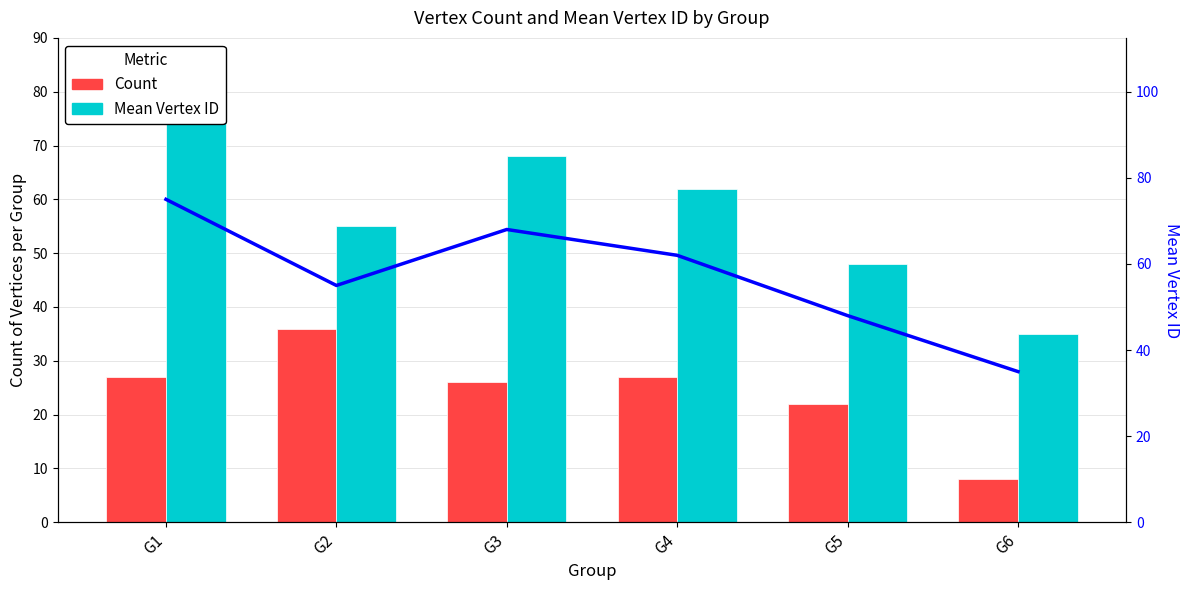

Rank the categories by Count value from lowest to highest.

G6, G5, G3, G1, G4, G2